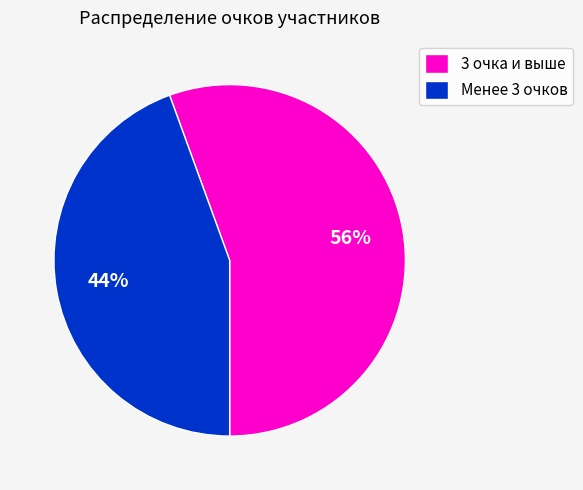

Count the number of slices in the pie.

2